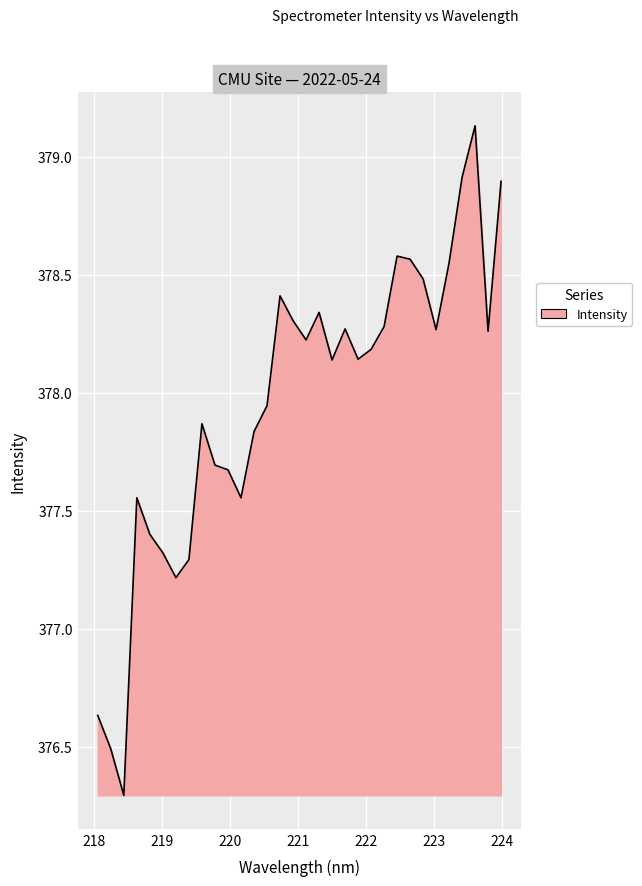

Count the number of data series in this chart.

1